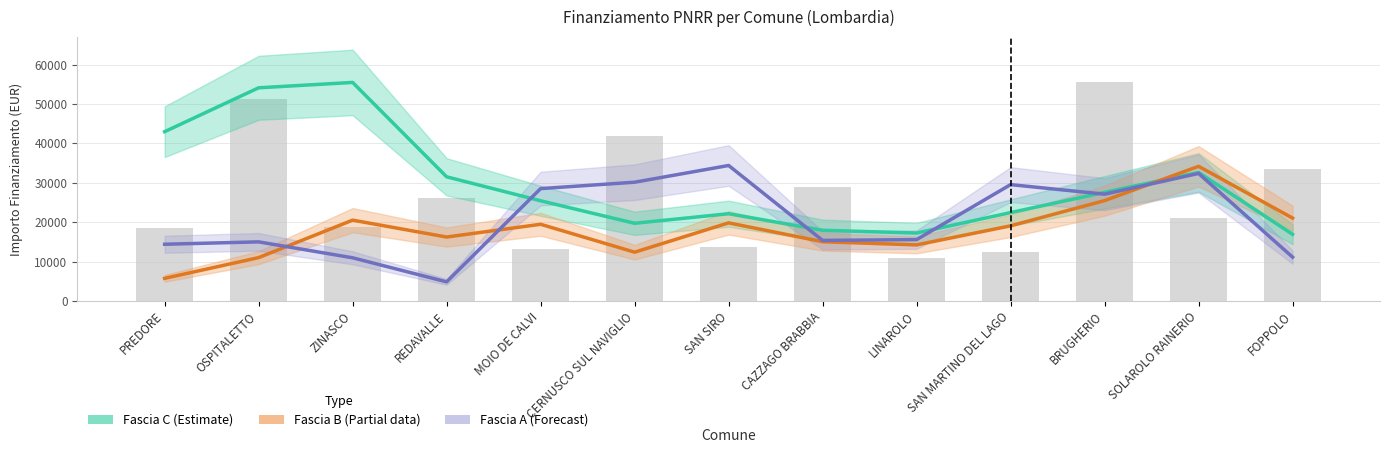

Between CERNUSCO SUL NAVIGLIO and CAZZAGO BRABBIA, which series saw the biggest shift?

Fascia A (Forecast)